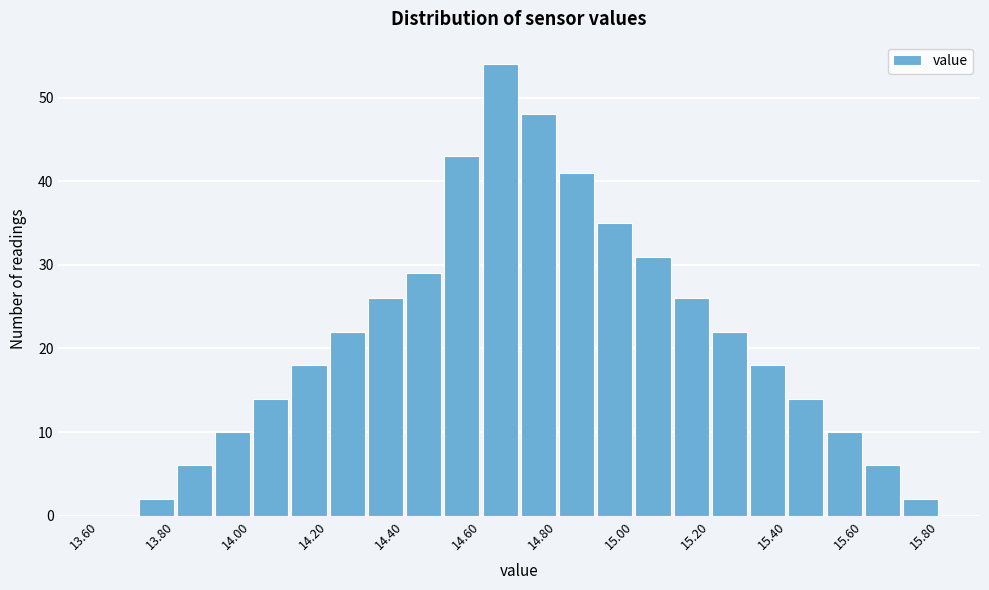

Reading left to right, transcribe this chart: for each bar, give the range it covers on the x-axis and its height. The values are not printed on the chart, so give them approximately, as read against the axis.

13.6 to 13.7: 0
13.7 to 13.8: 2
13.8 to 13.9: 6
13.9 to 14.0: 10
14.0 to 14.1: 14
14.1 to 14.2: 18
14.2 to 14.3: 22
14.3 to 14.4: 26
14.4 to 14.5: 29
14.5 to 14.6: 43
14.6 to 14.7: 54
14.7 to 14.8: 48
14.8 to 14.9: 41
14.9 to 15.0: 35
15.0 to 15.1: 31
15.1 to 15.2: 26
15.2 to 15.3: 22
15.3 to 15.4: 18
15.4 to 15.5: 14
15.5 to 15.6: 10
15.6 to 15.7: 6
15.7 to 15.8: 2